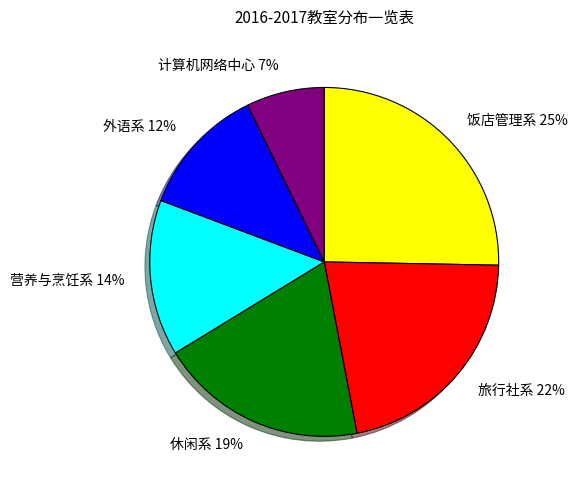

To the nearest percent, what is the difference between the 饭店管理系 and 外语系 slice percentages?

13%